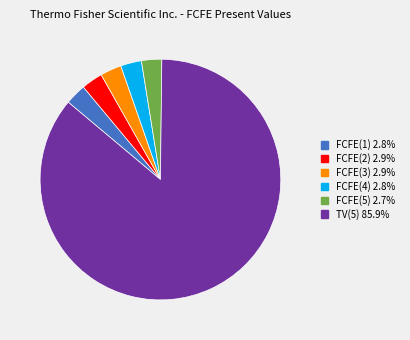

What percentage do TV(5) and FCFE(4) together represent?

88.7%